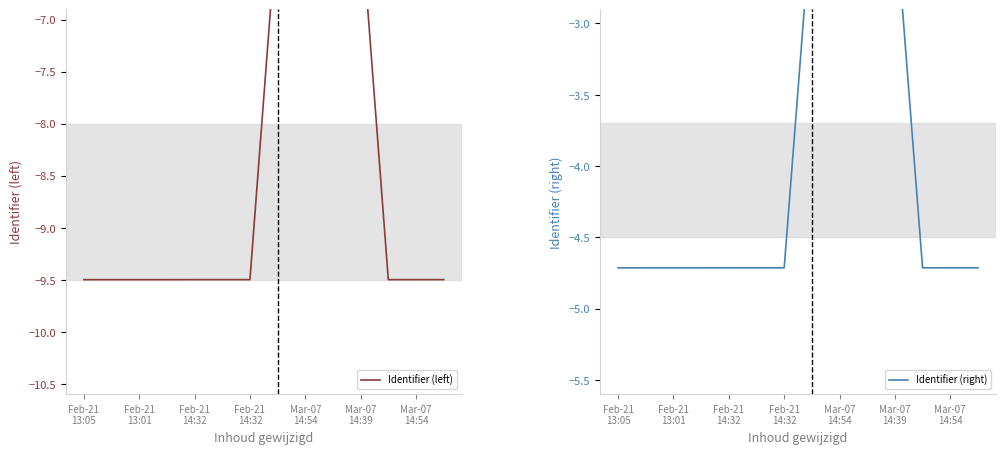

Rank the series by their maximum value, from lowest to highest.

Identifier (left), Identifier (right)